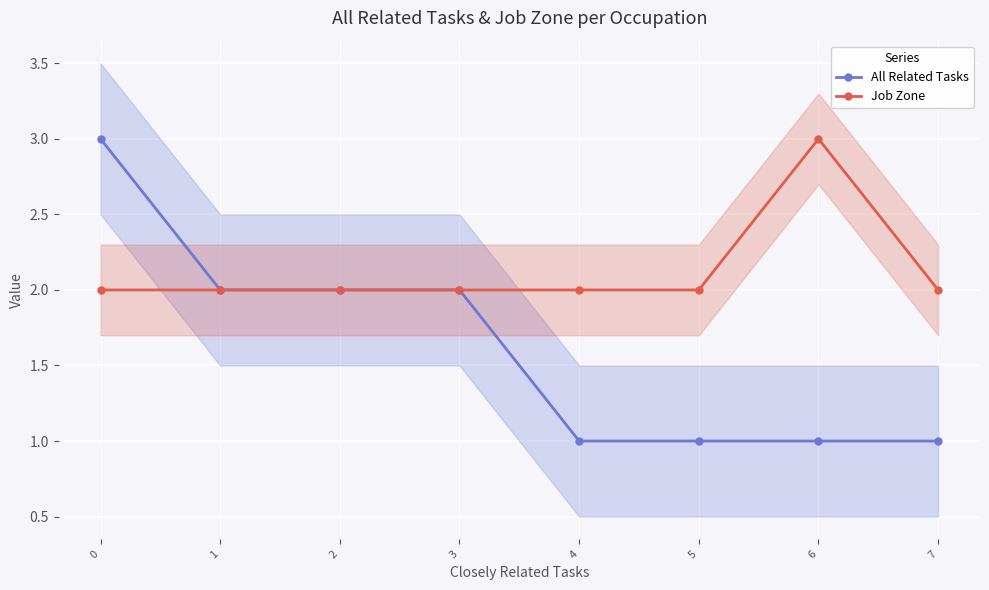

Rank the categories by All Related Tasks value from lowest to highest.

4, 5, 6, 7, 1, 2, 3, 0